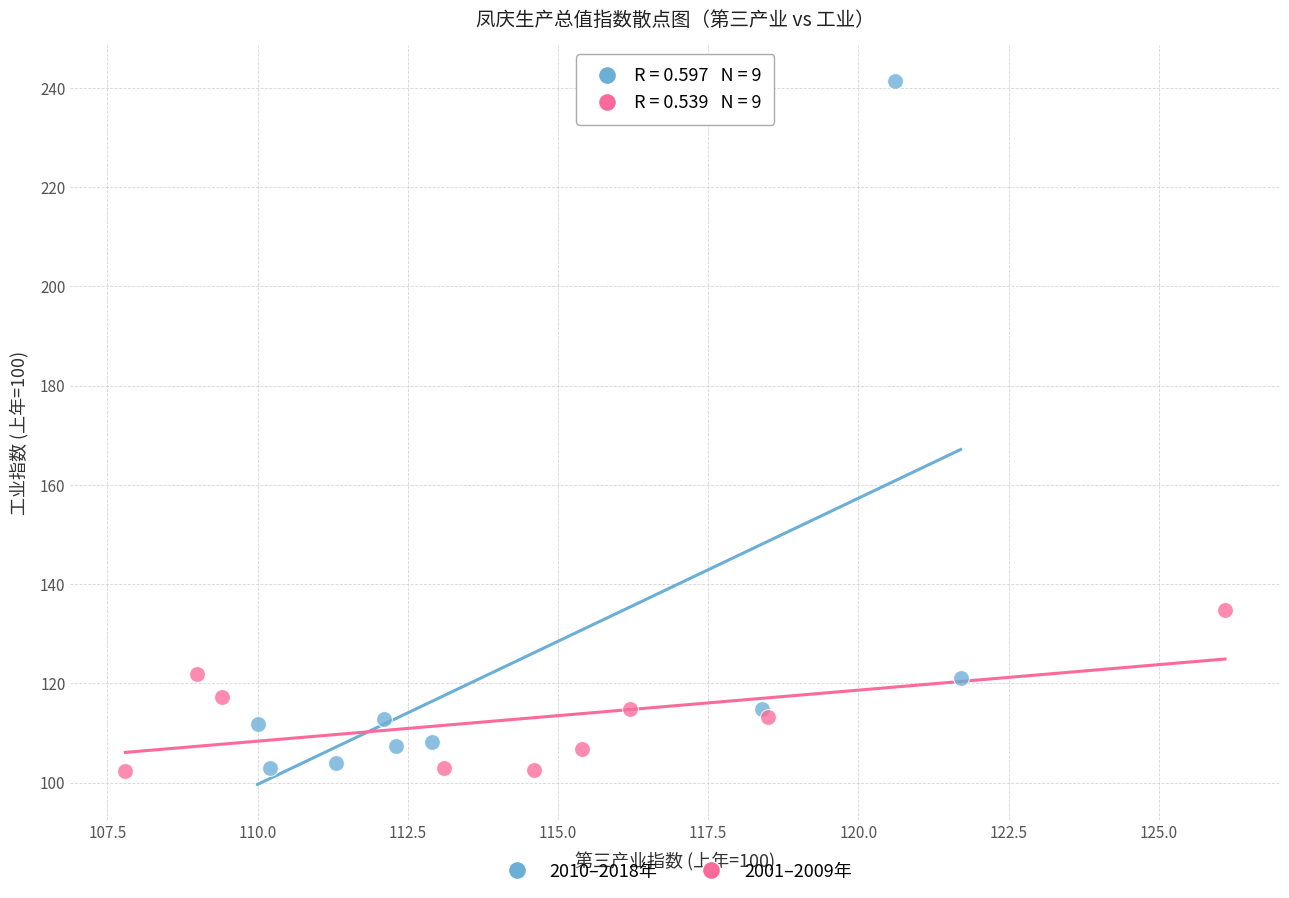

Which series contains the highest Y value?

2010–2018年